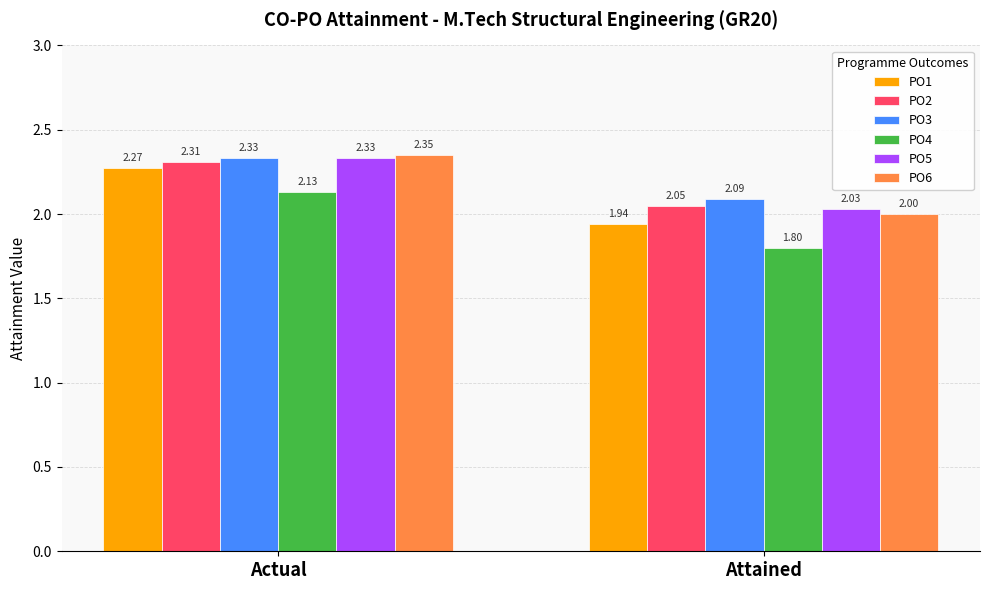

Rank the categories by PO6 value from highest to lowest.

Actual, Attained